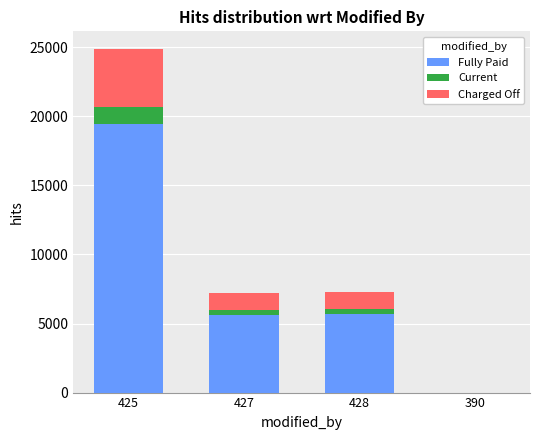

The value of Fully Paid at 390 is 0. True or false?

True